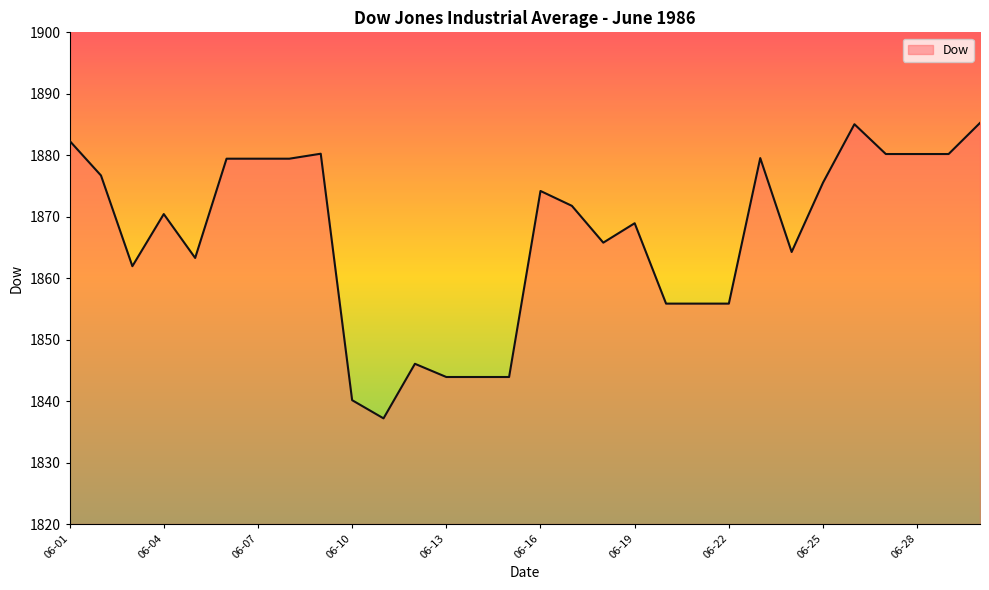

What is the difference between the maximum and minimum values?

48.1